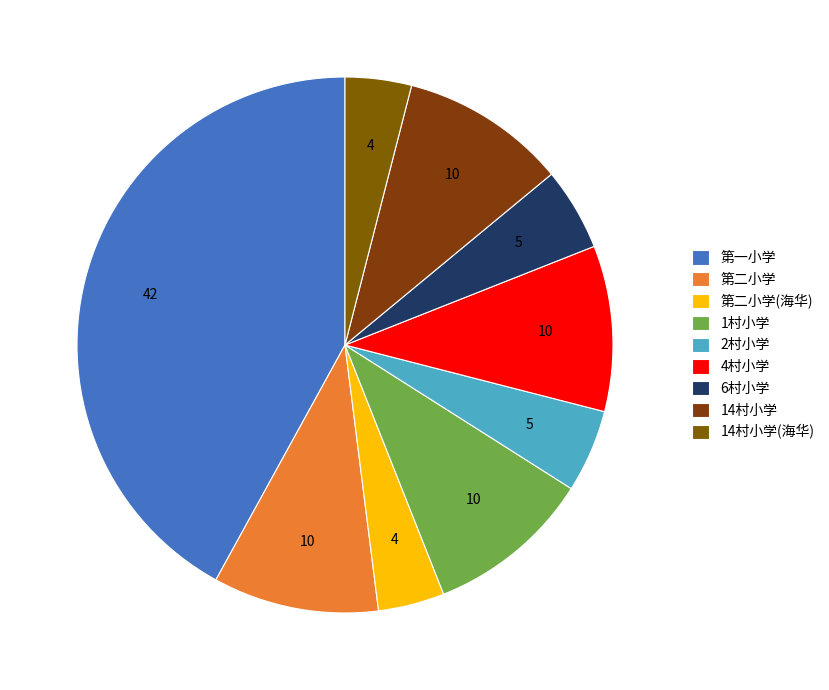

Does 2村小学 represent more than half of the total?

No